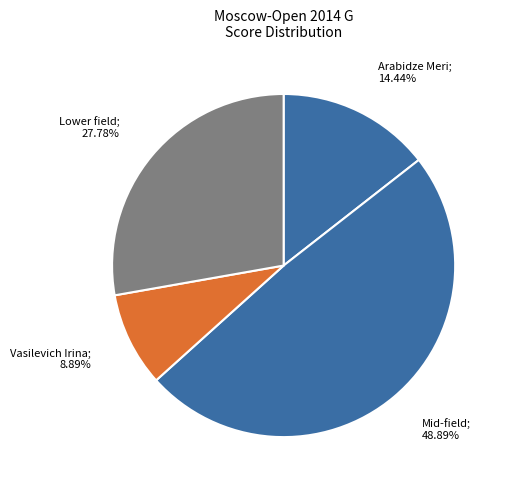

How many segments does this pie chart have?

4